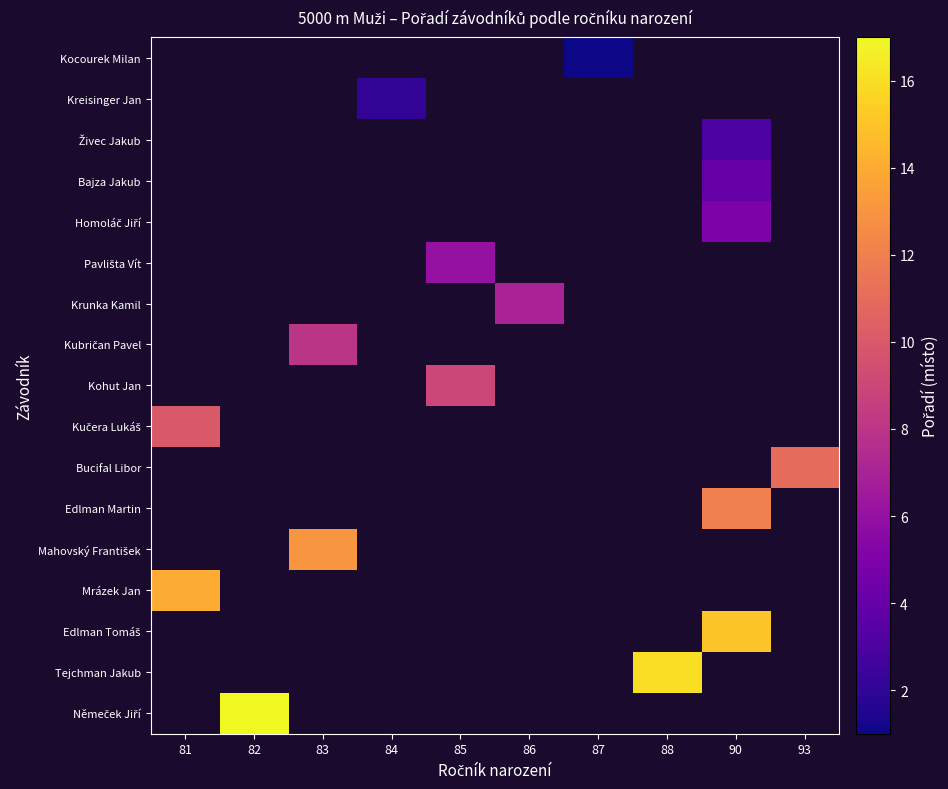

At which label does Mrázek Jan reach its peak?

81